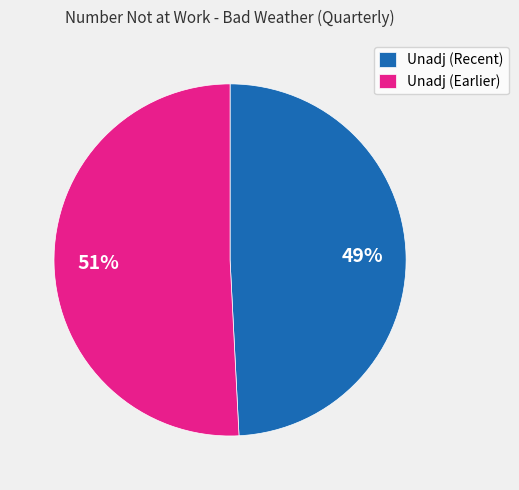

Does any single category account for the majority?

Yes